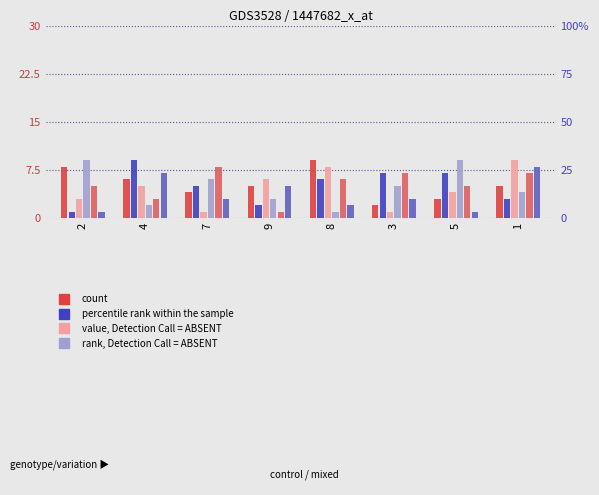

The value of col_2 at 7 is 8. True or false?

True